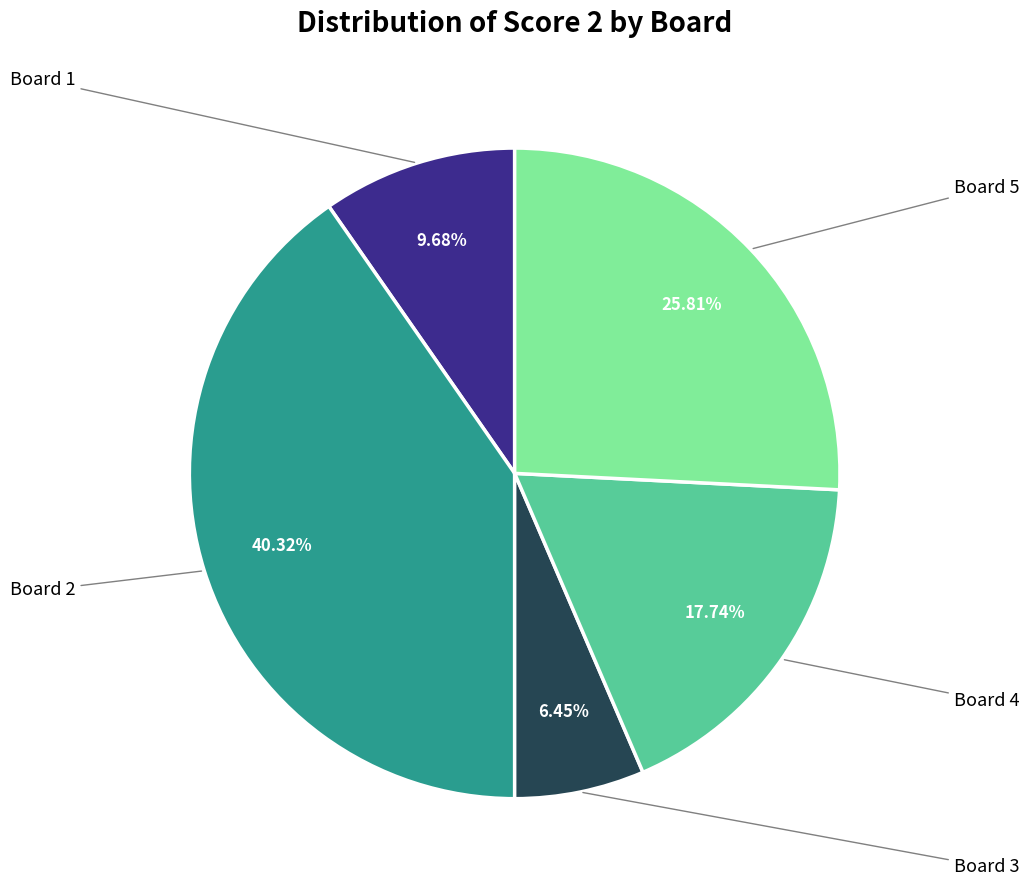

Does any single category account for the majority?

No